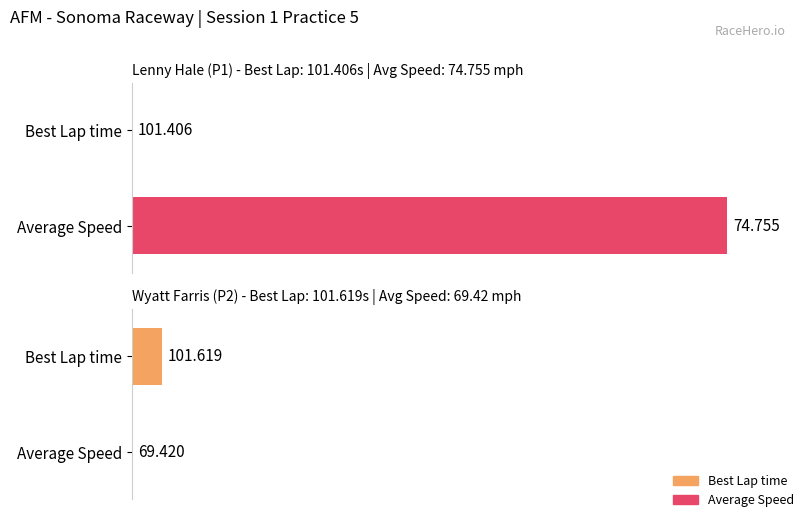

The value at Average Speed is 0.0. True or false?

True